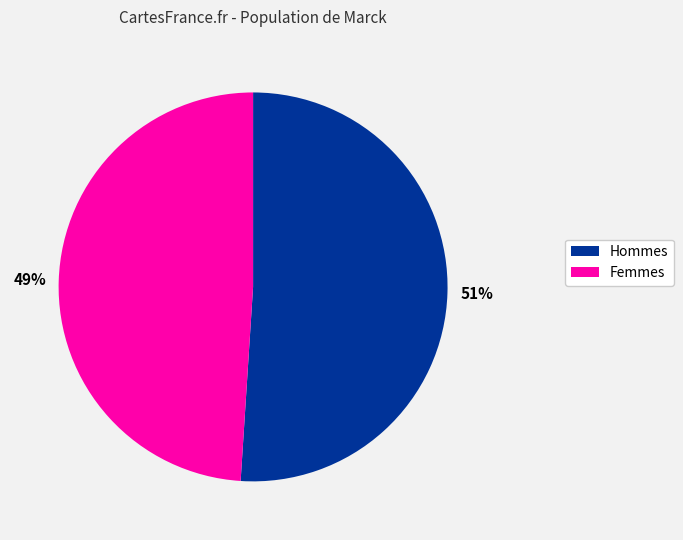

What is the ratio of the value at Hommes to the value at Femmes?

1.0